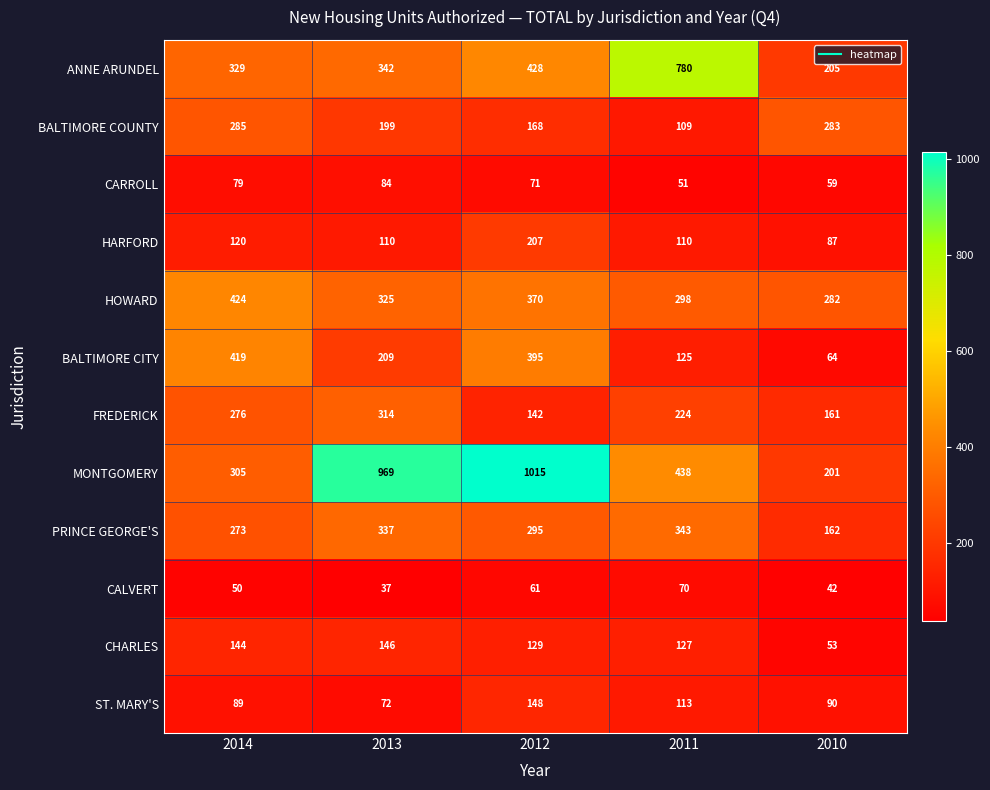

How many series are shown in this chart?

12